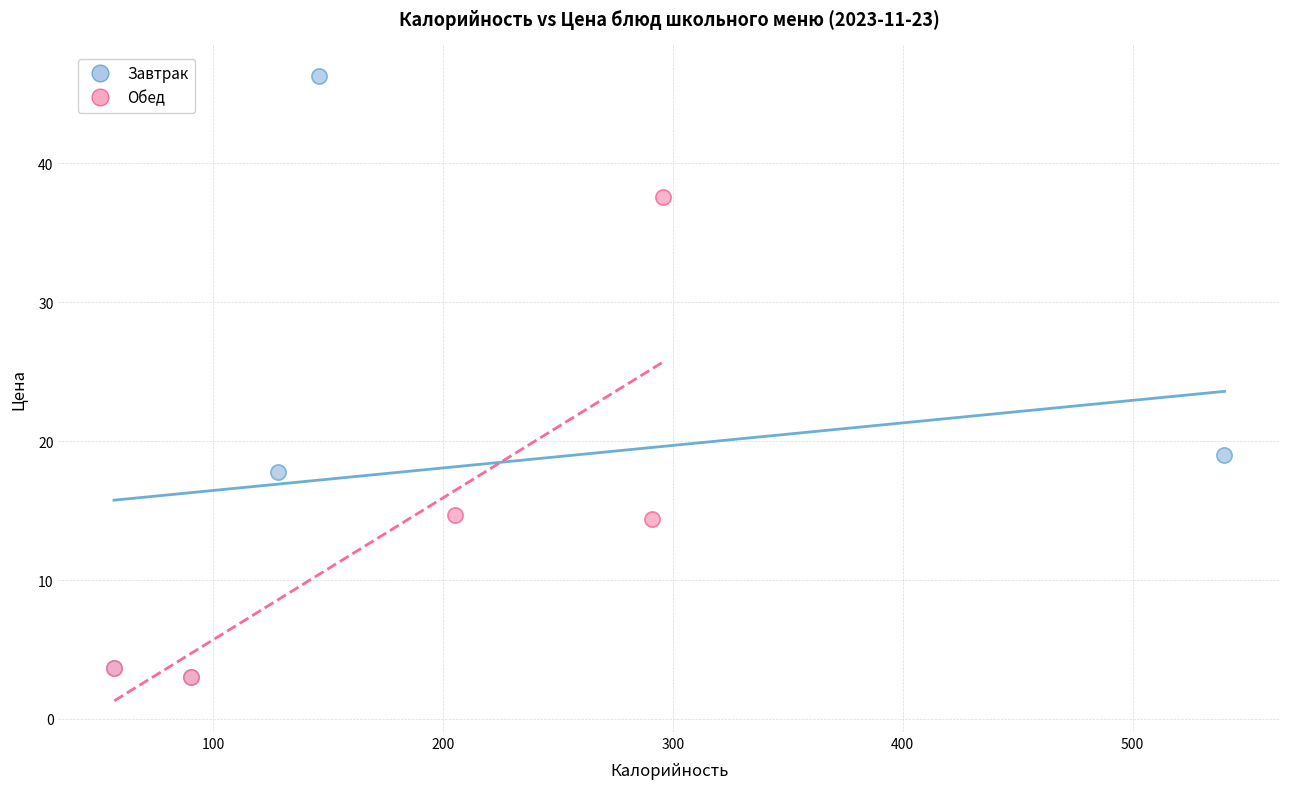

Which series has the widest spread of Y values?

Завтрак